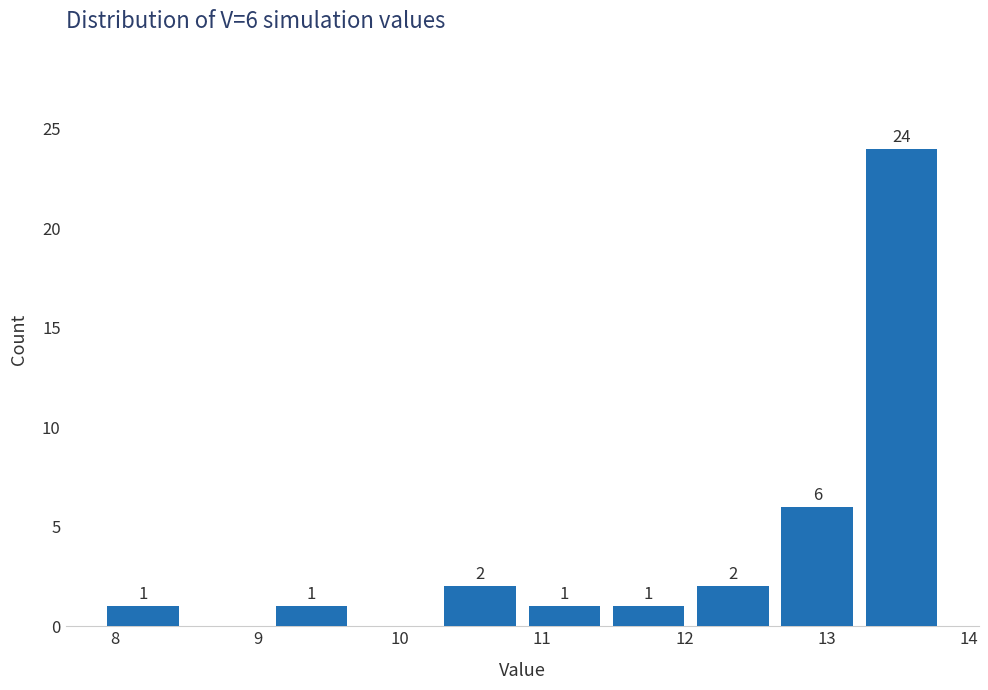

Which range on the x-axis has the tallest bar?

13.2 to 13.8